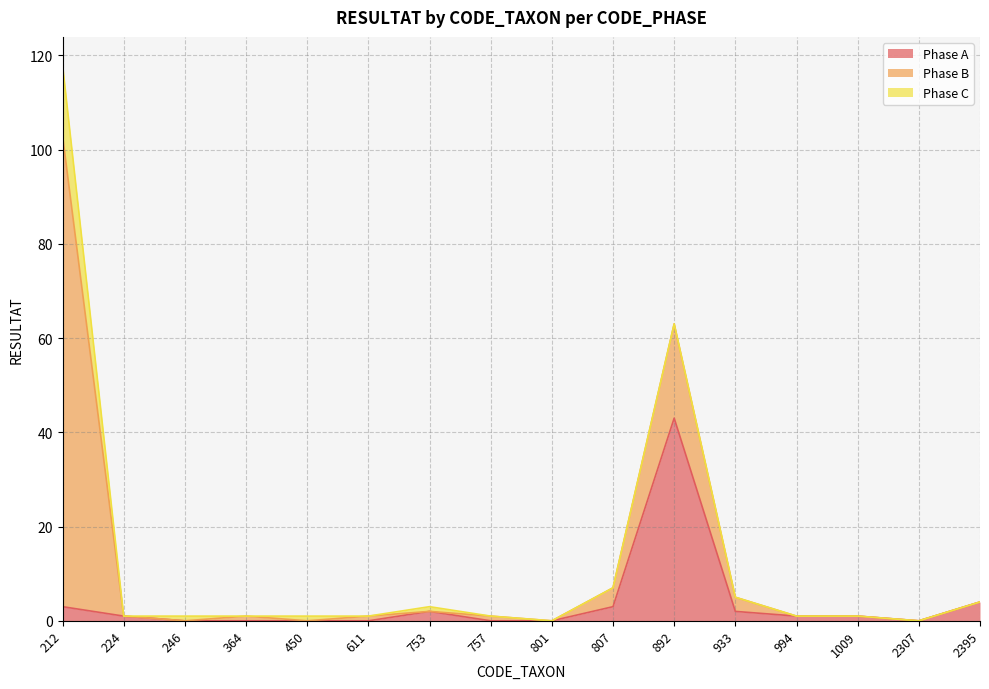

Does the chart display data point markers on the line(s)?

No